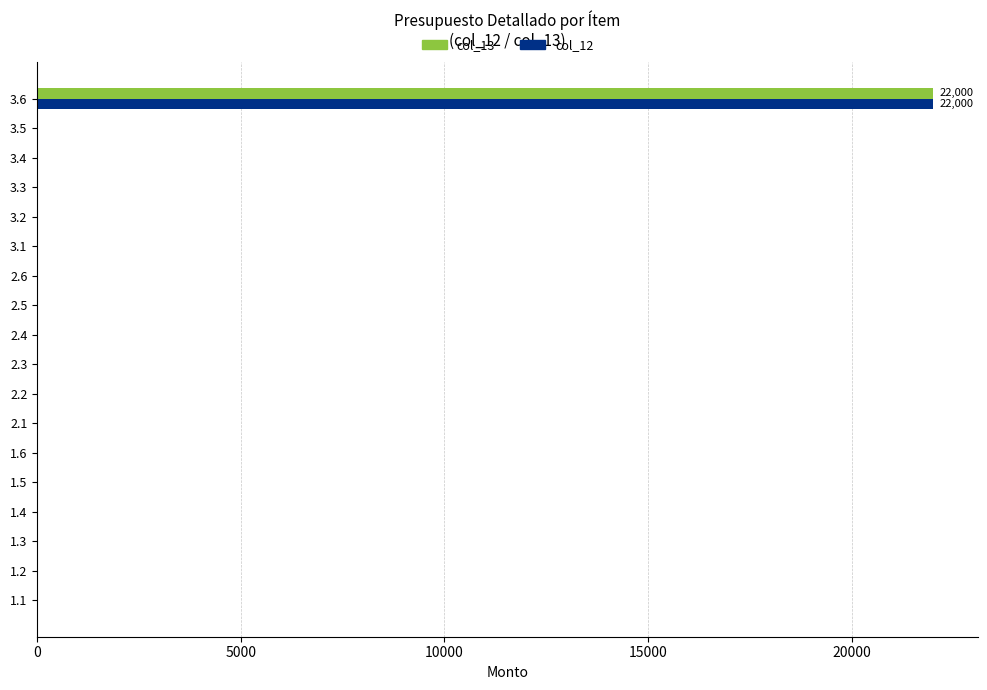

At which category is the sum across all series the highest?

3.6